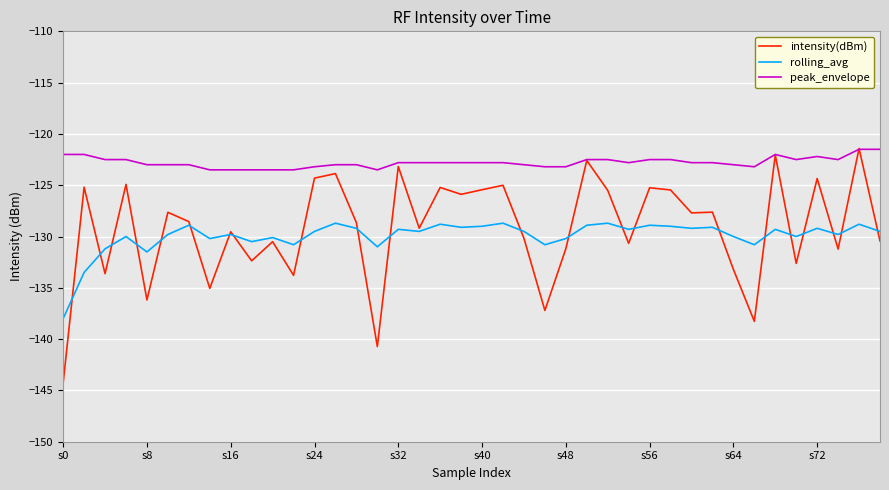

Which series has the largest range (max minus min)?

intensity(dBm)